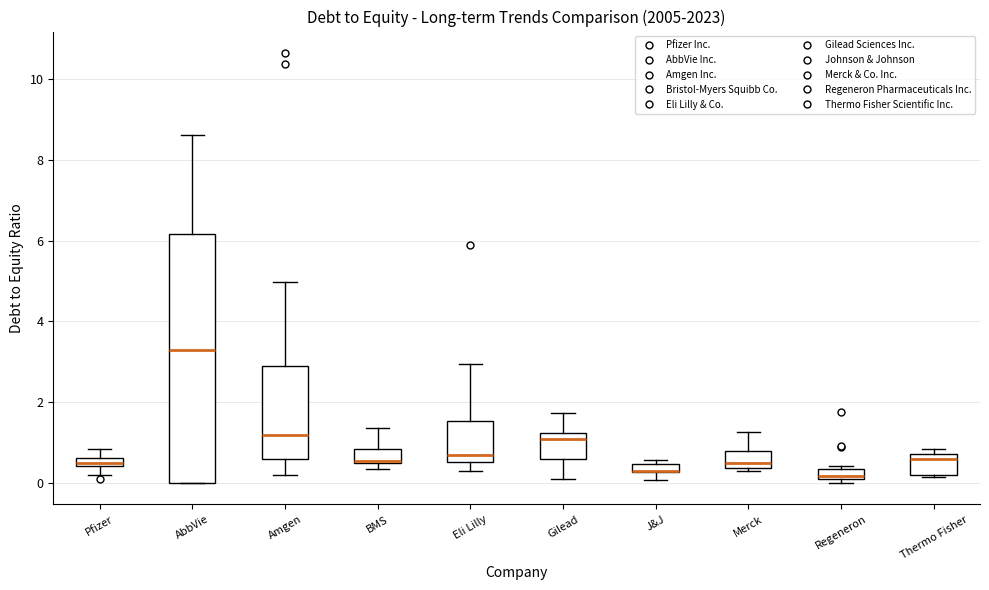

Where is the lower edge of the box for Eli Lilly on the y-axis? The values are not printed on the chart, so give them approximately, as read against the axis.

0.6